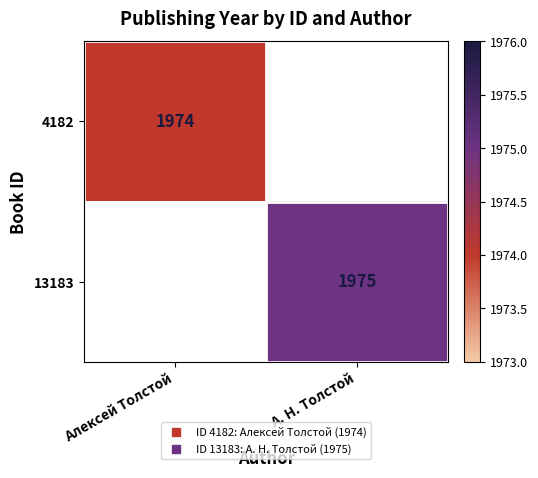

Rank the series by their maximum value, from lowest to highest.

4182, 13183